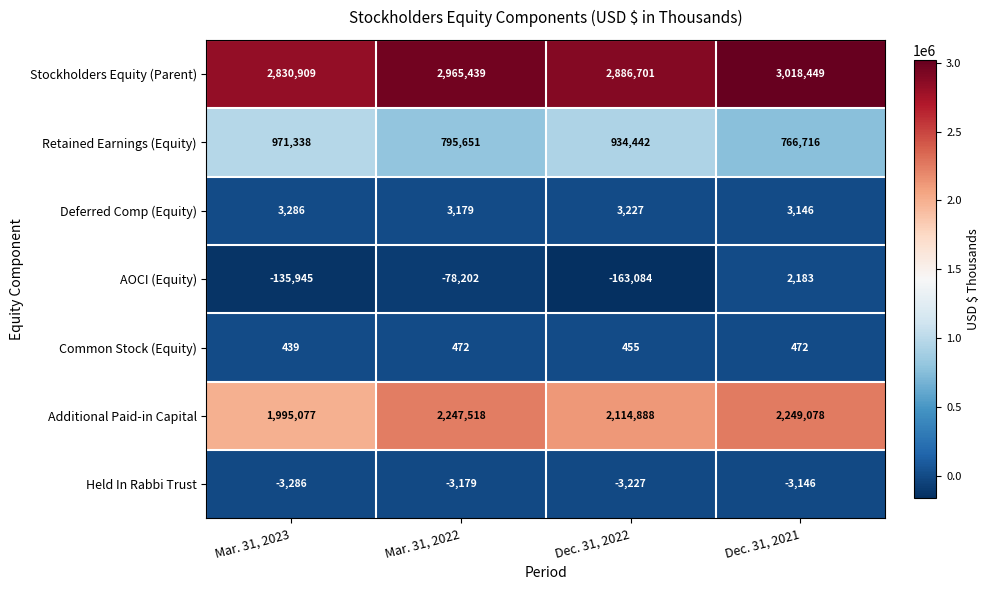

List the series in order of their peak value, lowest first.

Held In Rabbi Trust, Common Stock (Equity), AOCI (Equity), Deferred Comp (Equity), Retained Earnings (Equity), Additional Paid-in Capital, Stockholders Equity (Parent)